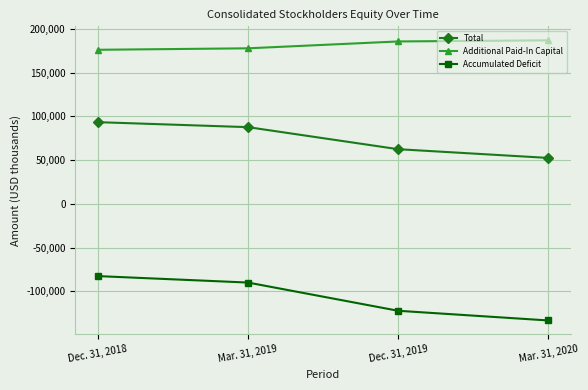

Which category has the lowest value in the Total series?

Mar. 31, 2020